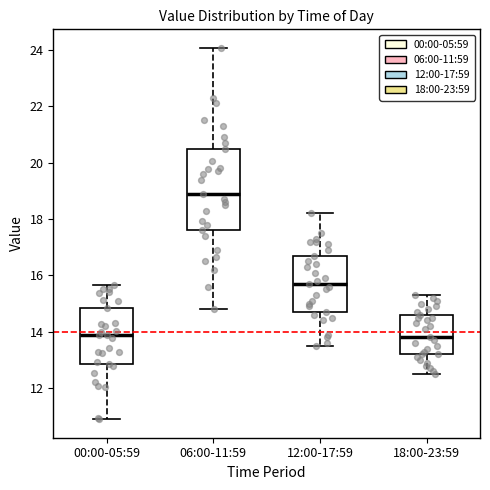

Reading left to right, transcribe this box plot: for each box, give where its median line is, the range the box spans, and where its two whiskers end, as read against the y-axis. The values are not printed on the chart, so give them approximately, as read against the axis.

00:00-05:59: median 14.0, box 12.8 to 14.8, whiskers 11.0 to 15.6
06:00-11:59: median 19.0, box 17.6 to 20.6, whiskers 14.8 to 24.0
12:00-17:59: median 15.8, box 14.8 to 16.8, whiskers 13.6 to 18.2
18:00-23:59: median 13.8, box 13.2 to 14.6, whiskers 12.6 to 15.4